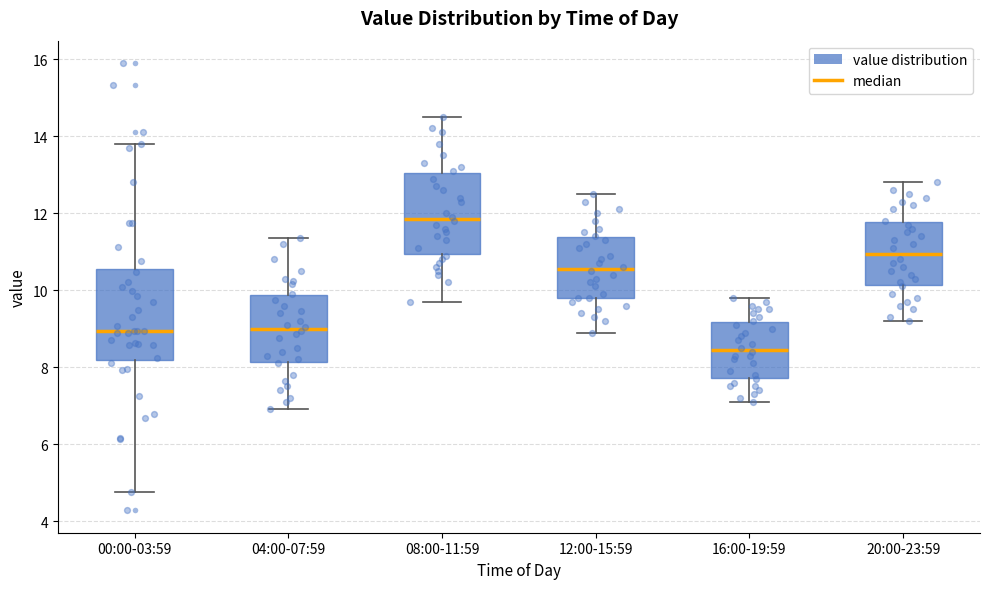

Where does the upper whisker of the box for 16:00-19:59 end on the y-axis? The values are not printed on the chart, so give them approximately, as read against the axis.

9.8